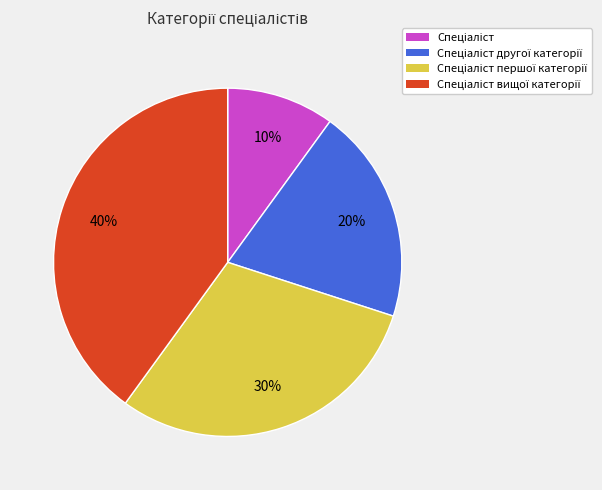

To the nearest percent, what is the difference between the largest and smallest slice percentages?

30%